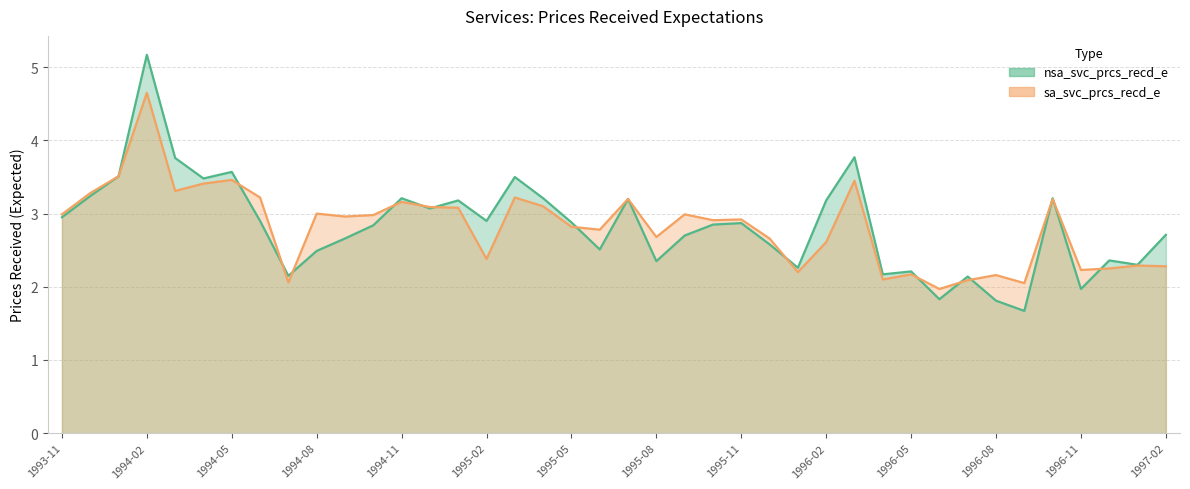

Reading left to right, transcribe all the data shown in this chart.

nsa_svc_prcs_recd_e: 3.0	3.2	3.5	5.2	3.8	3.5	3.6	2.9	2.1	2.5	2.7	2.8	3.2	3.1	3.2	2.9	3.5	3.2	2.9	2.5	3.2	2.4	2.7	2.9	2.9	2.6	2.3	3.2	3.8	2.2	2.2	1.8	2.1	1.8	1.7	3.2	2.0	2.4	2.3	2.7
sa_svc_prcs_recd_e: 3.0	3.3	3.5	4.7	3.3	3.4	3.5	3.2	2.1	3.0	3.0	3.0	3.2	3.1	3.1	2.4	3.2	3.1	2.8	2.8	3.2	2.7	3.0	2.9	2.9	2.7	2.2	2.6	3.5	2.1	2.2	2.0	2.1	2.2	2.0	3.2	2.2	2.2	2.3	2.3